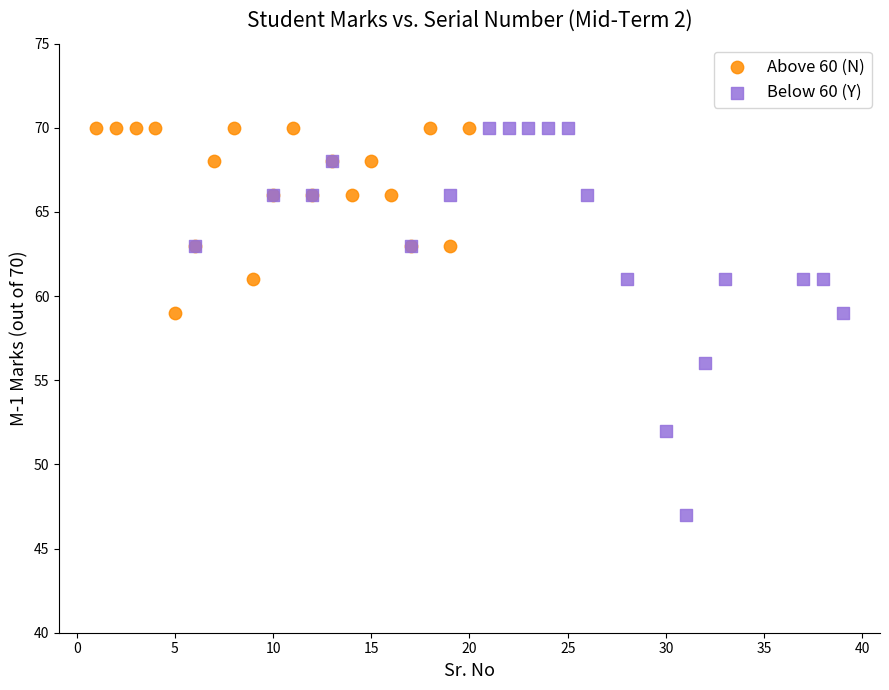

Which series reaches the minimum Y coordinate?

Below 60 (Y)